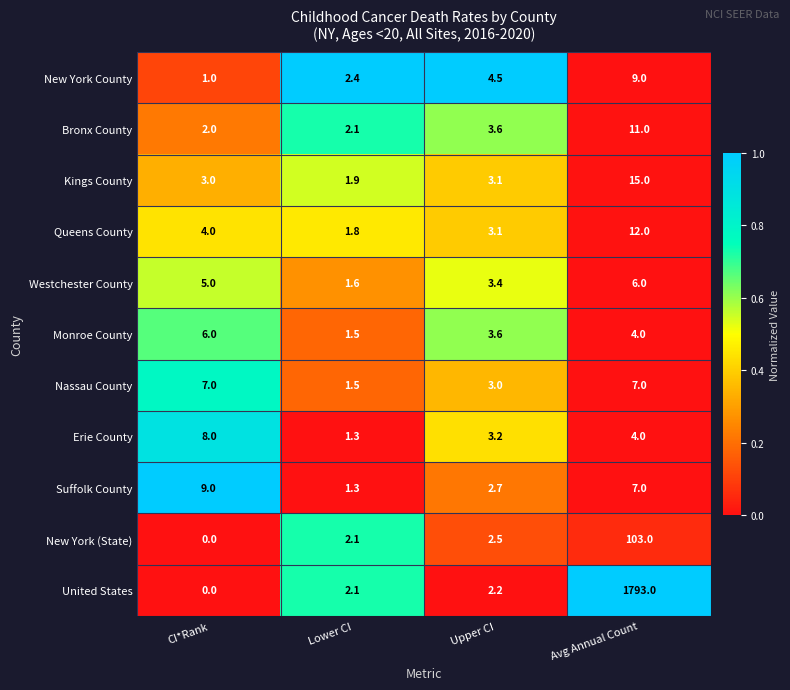

The value of Bronx County at Lower CI is 2.1. True or false?

True